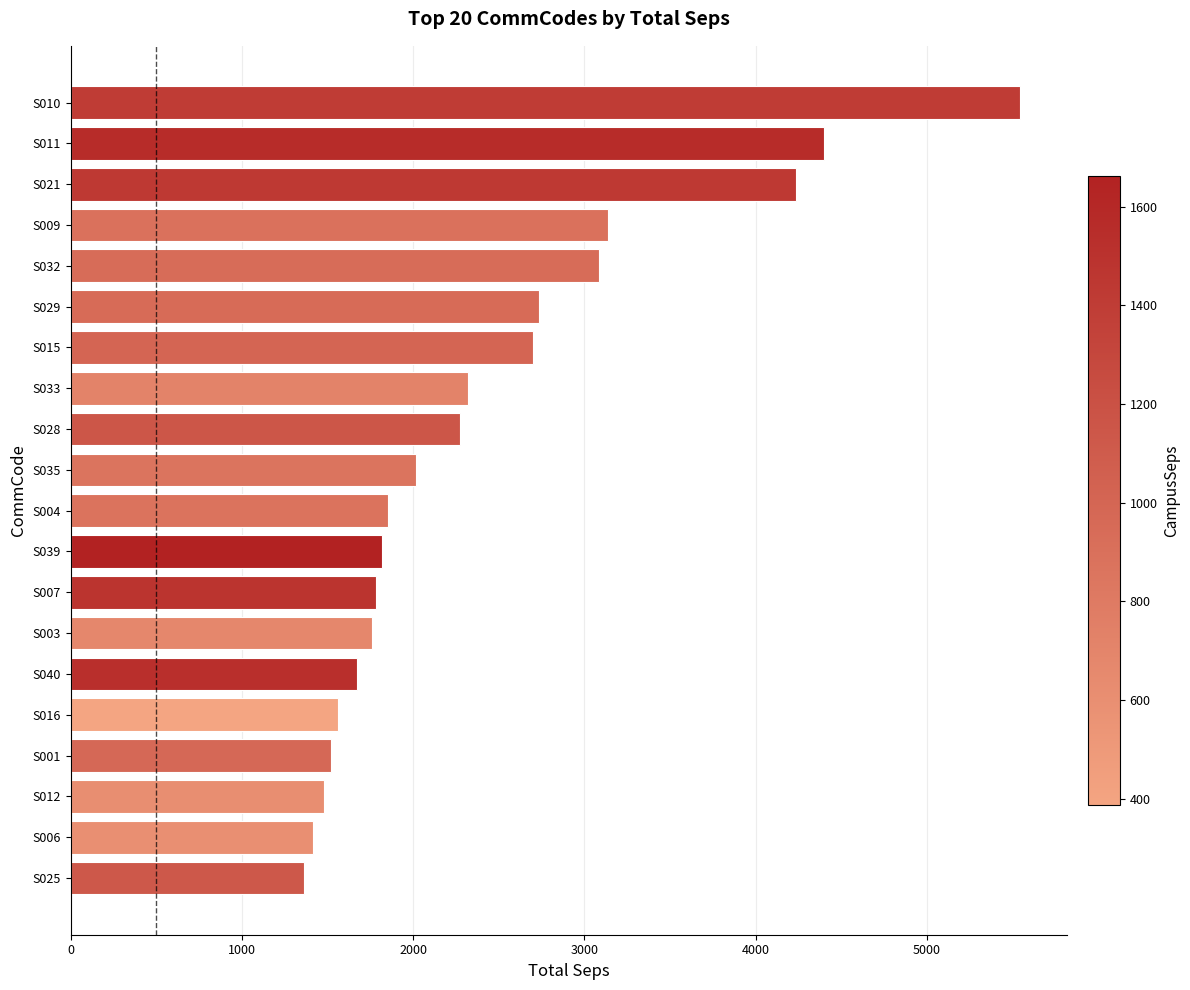

What is the maximum value shown in the chart?

5541.6